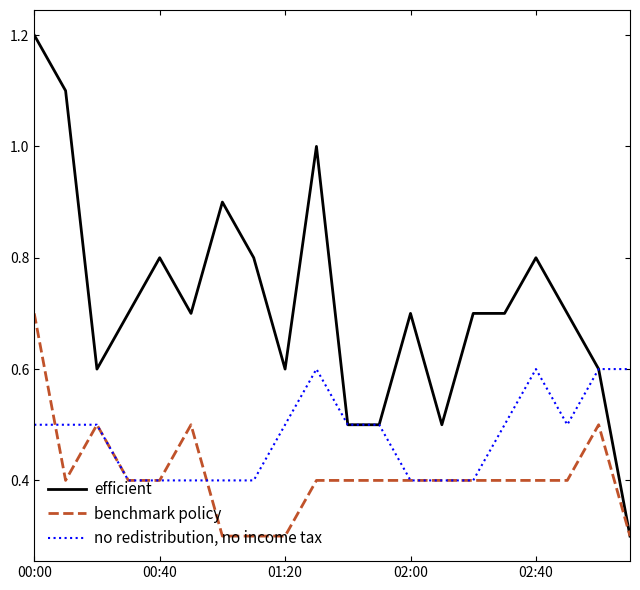

What is the maximum value shown in the chart?

1.2